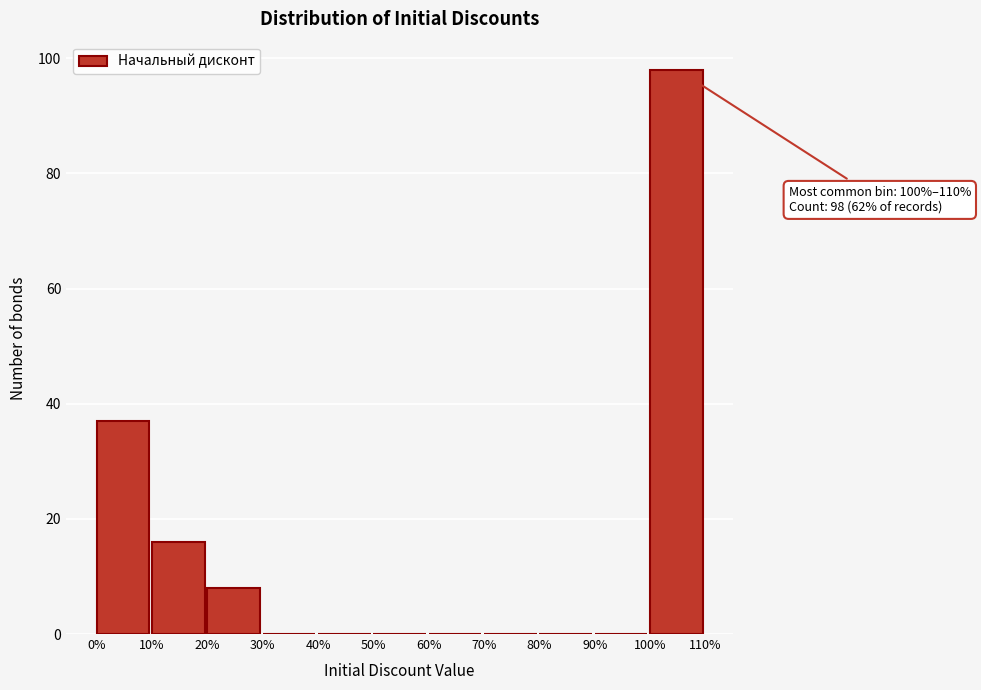

Over which range of the x-axis is the bar tallest?

100% to 110%